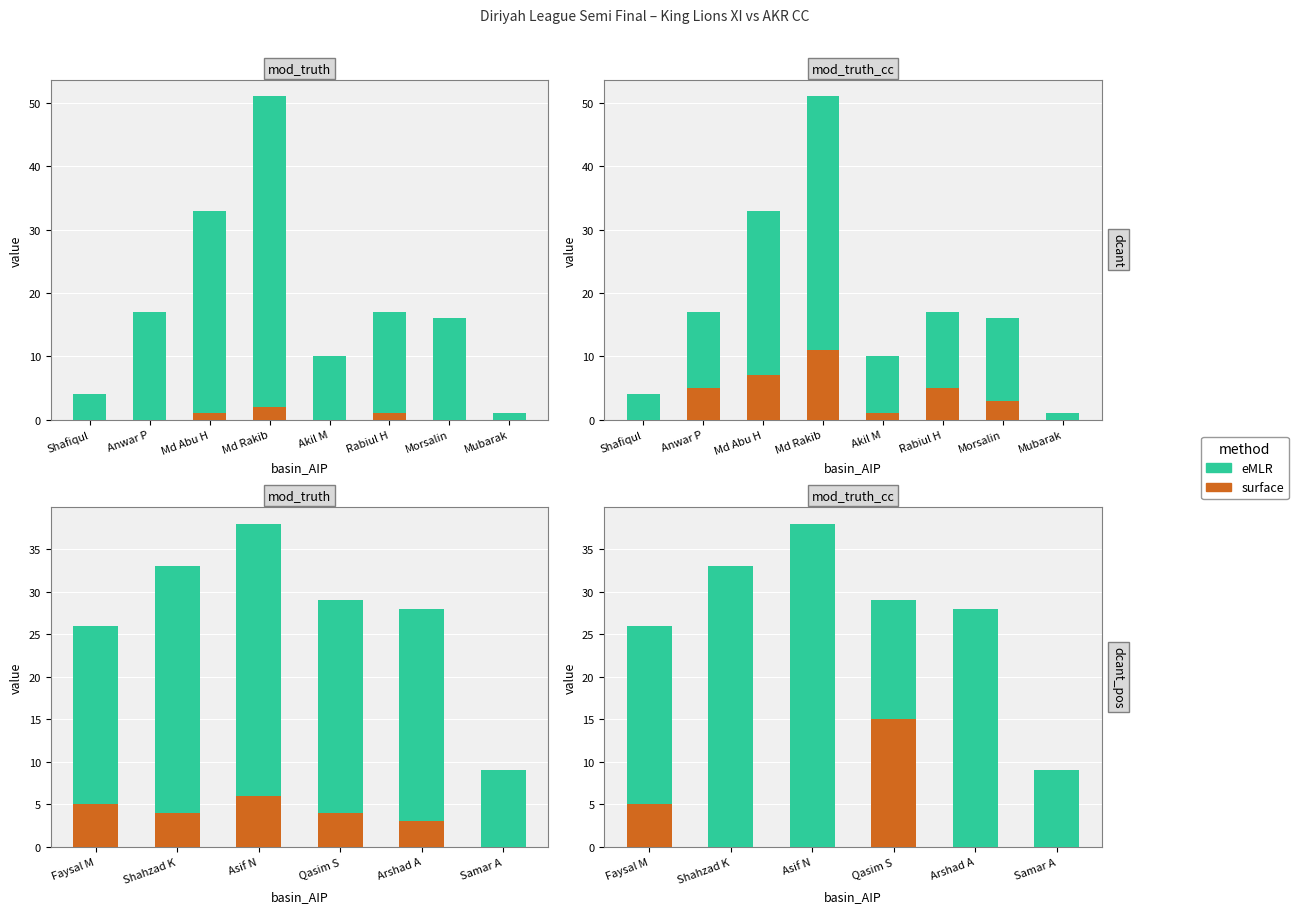

How many values in surface are above zero?

2